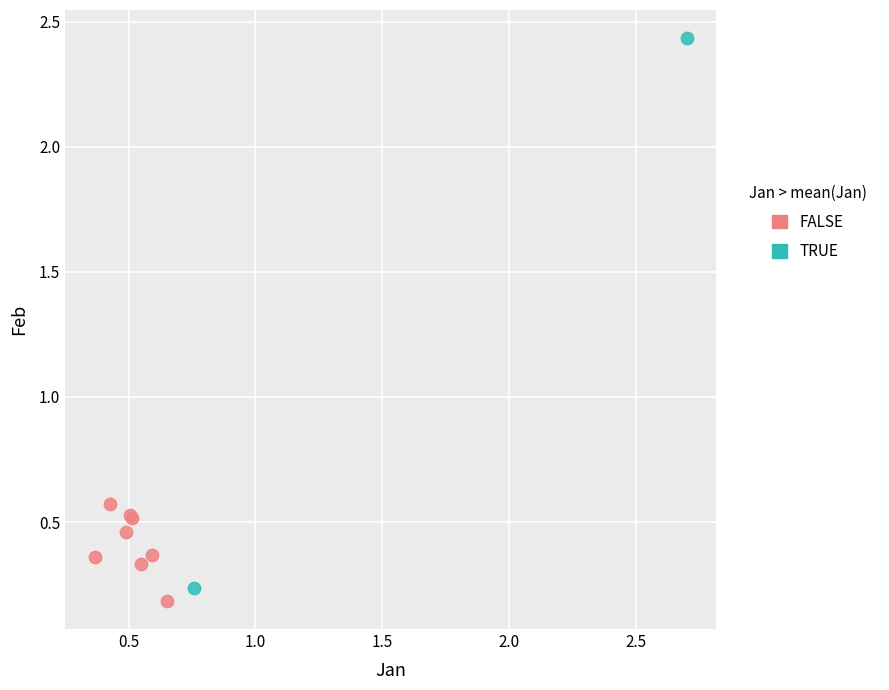

What are all the series names shown in the legend?

FALSE, TRUE